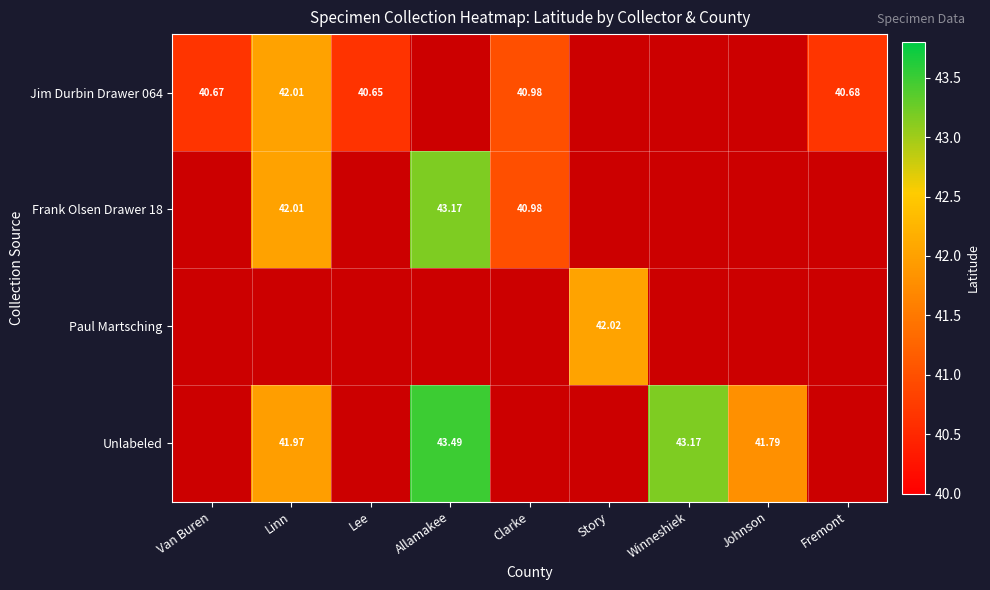

What is the total value across all series at Van Buren?

40.7